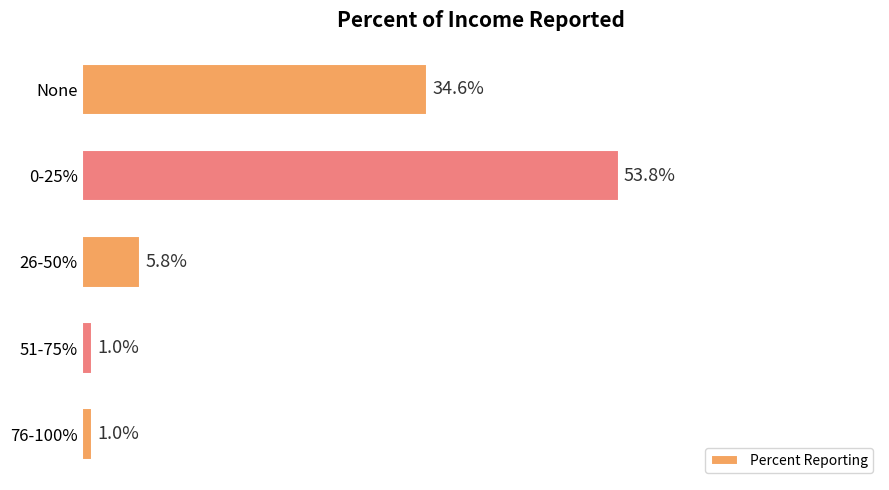

What is the label of the 4th bar from the top?

51-75%